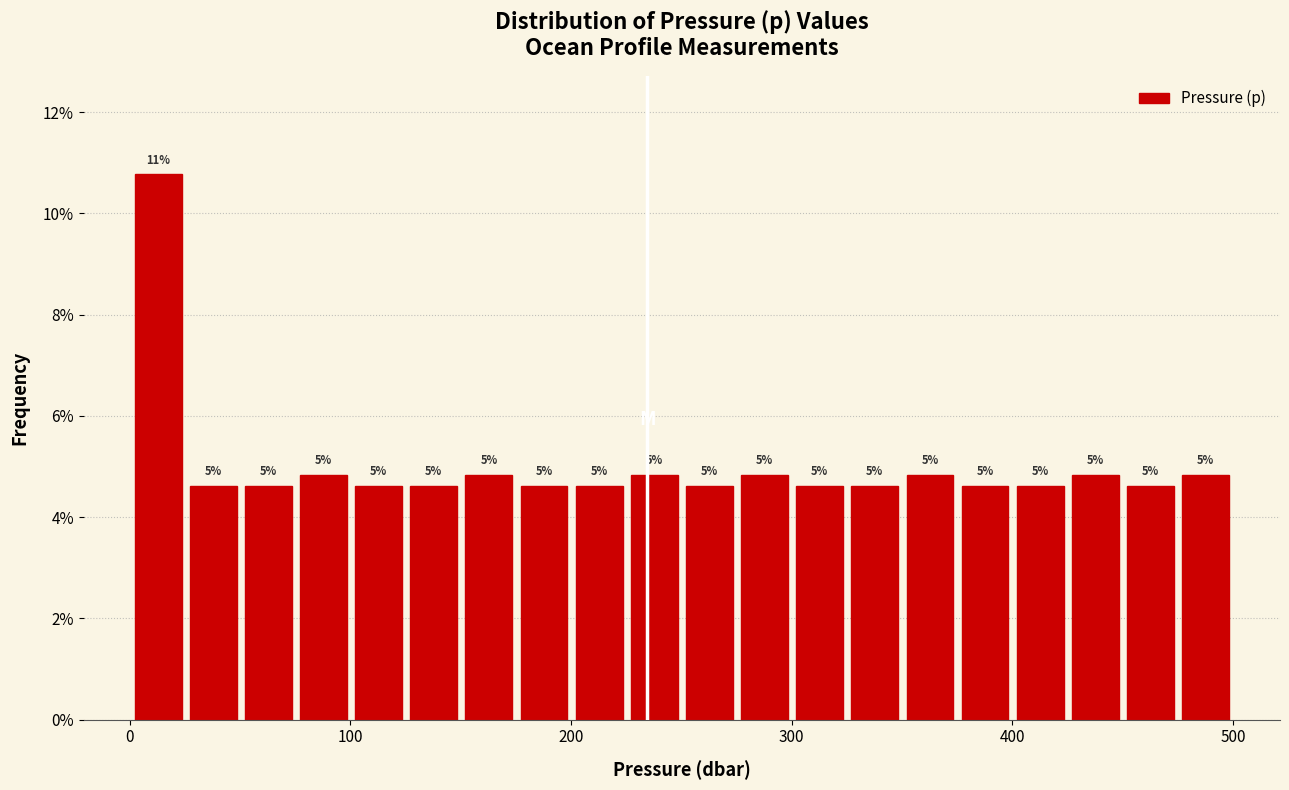

Around what value on the x-axis is the tallest bar? Give the approximate position of its centre, as read against the axis.

10